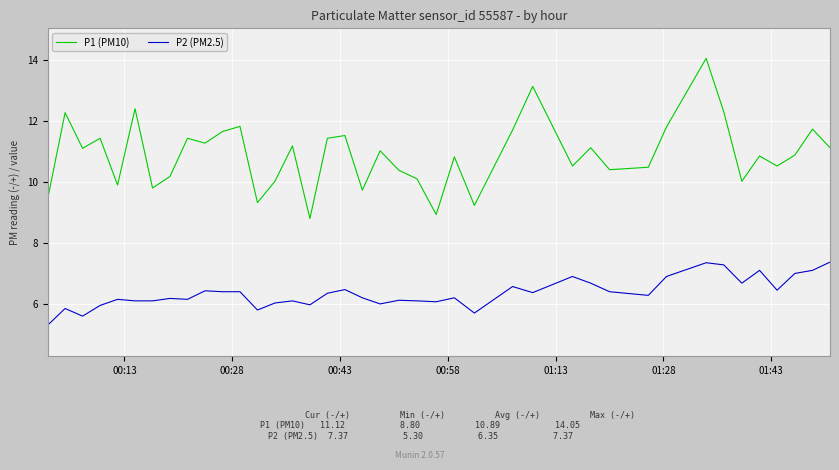

Rank the series by their average value, from highest to lowest.

P1 (PM10), P2 (PM2.5)